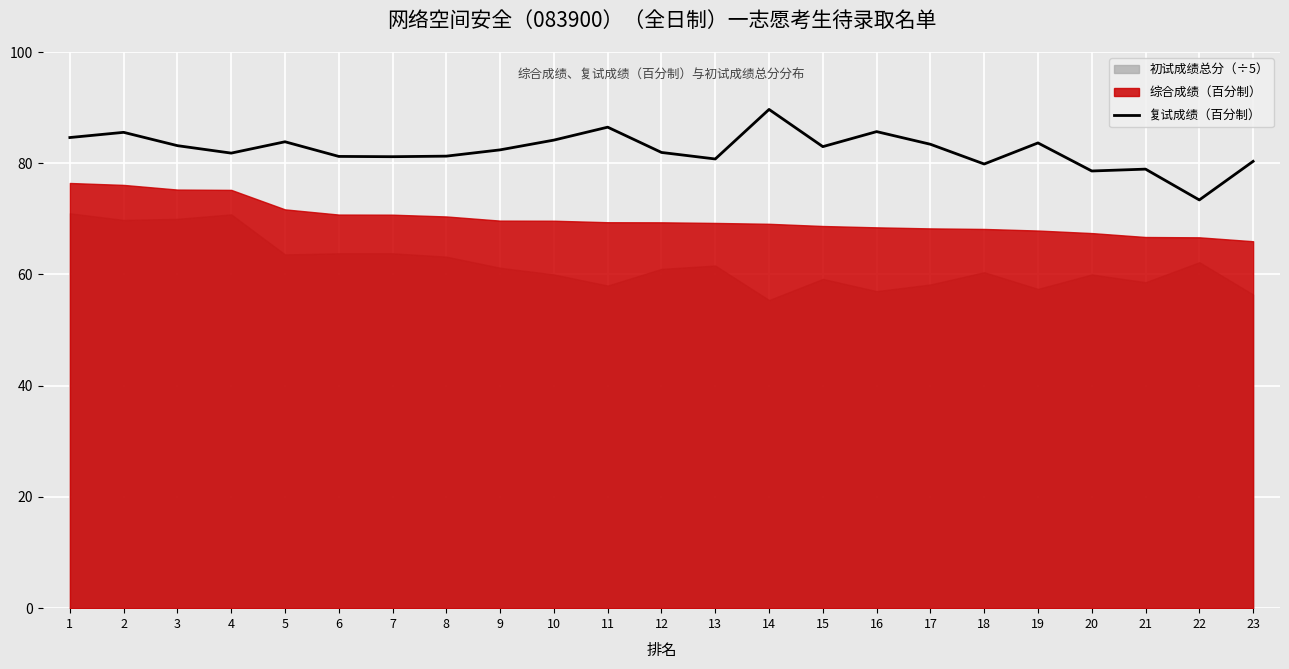

Where is the data nearest to the value 81?

7